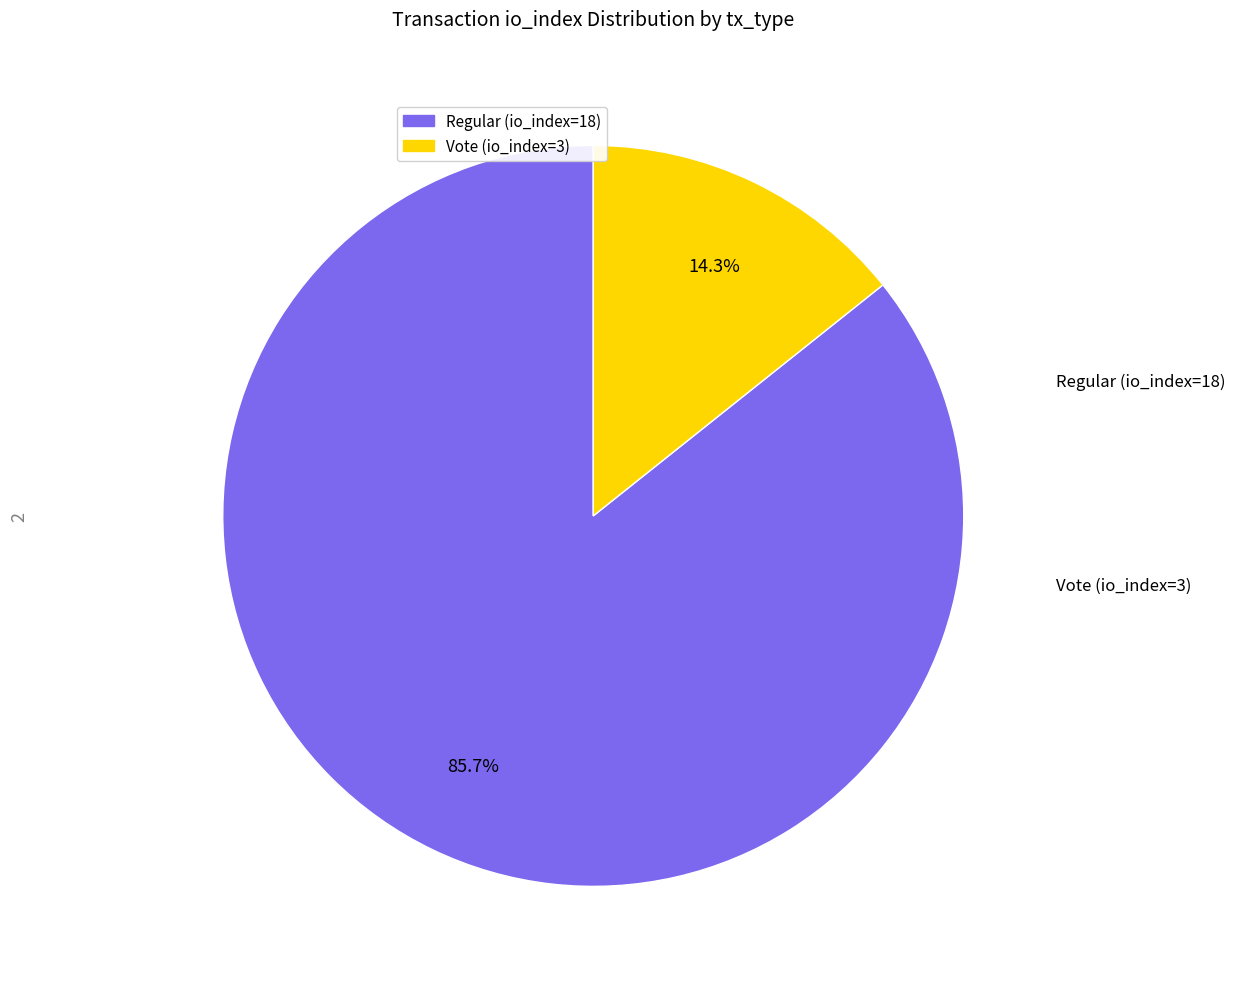

How many segments does this pie chart have?

2